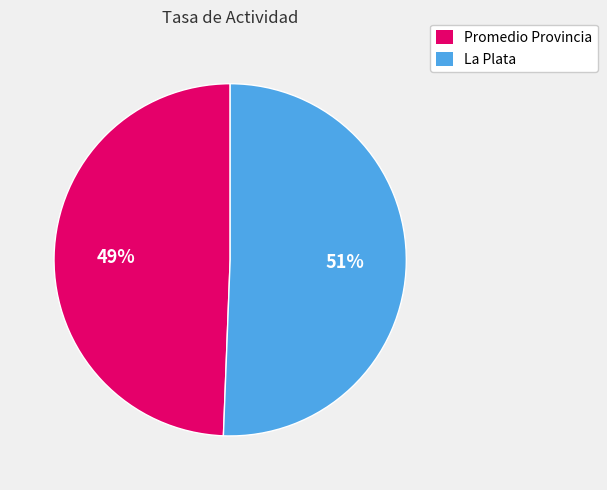

To the nearest percent, what is the average slice percentage?

50%